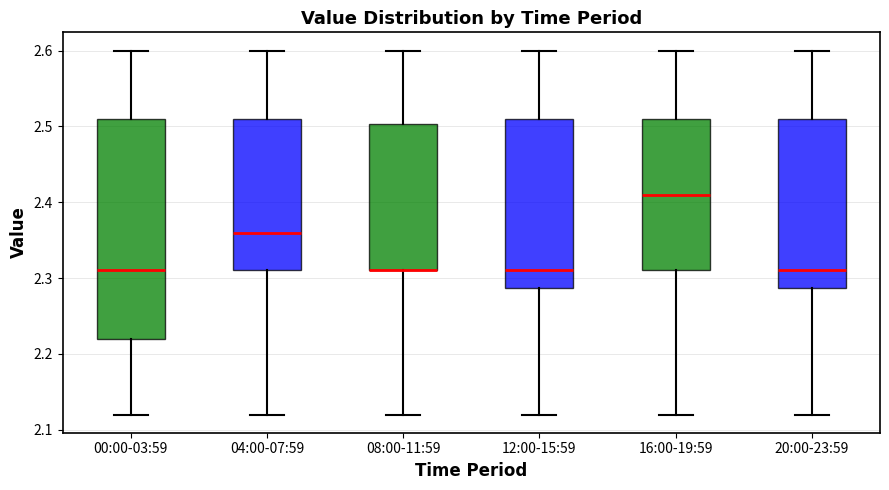

Which box is the tallest, from its lower edge to its upper edge?

00:00-03:59